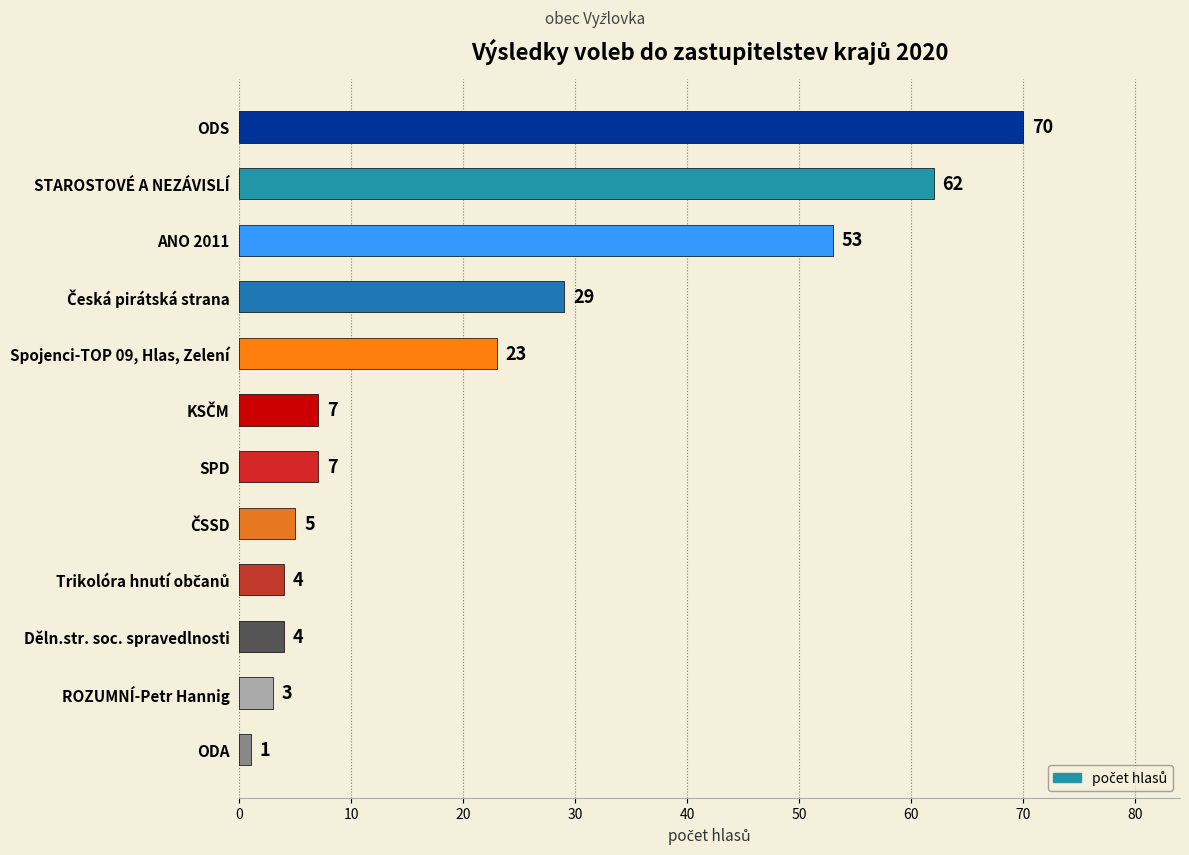

How many data points are less than 7?

5